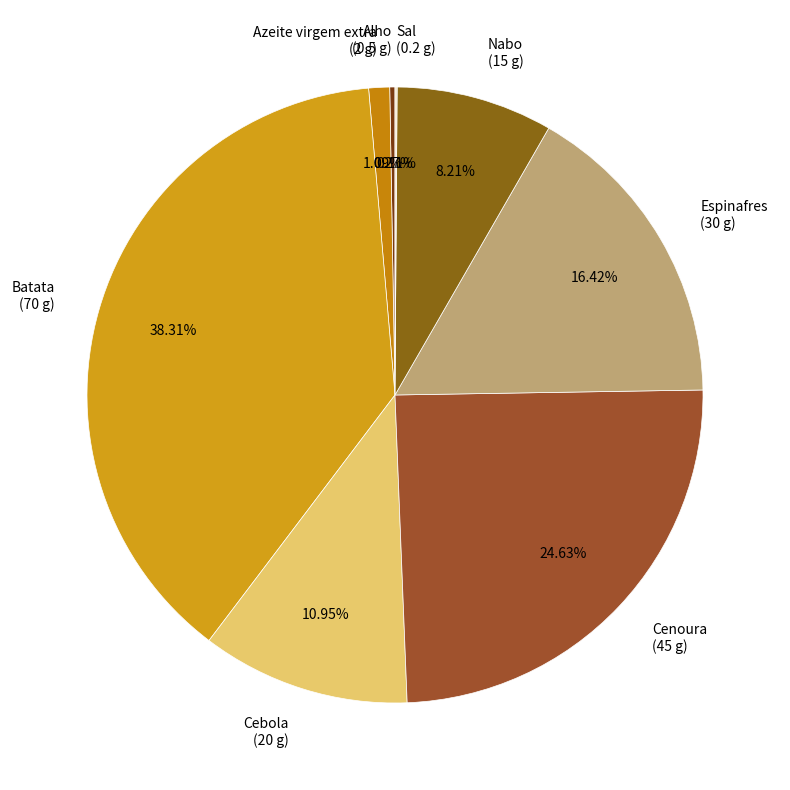

To the nearest percent, what is the average slice percentage?

12%